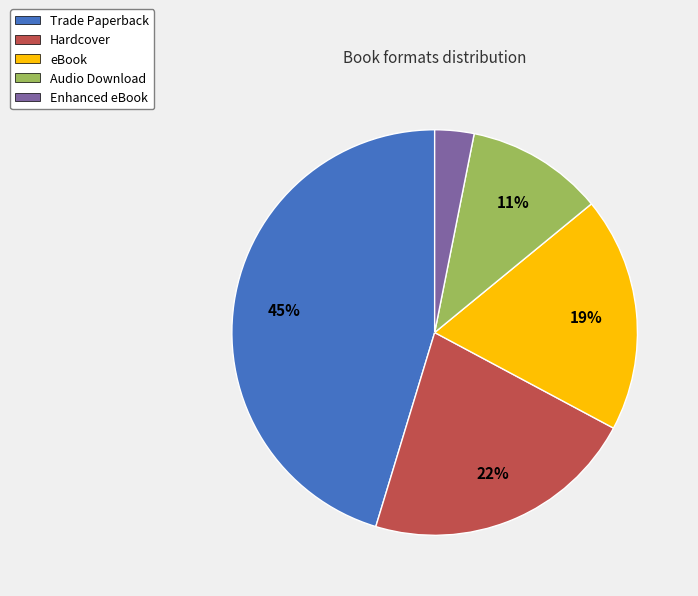

Is it true that Enhanced eBook is 3% of the pie?

True